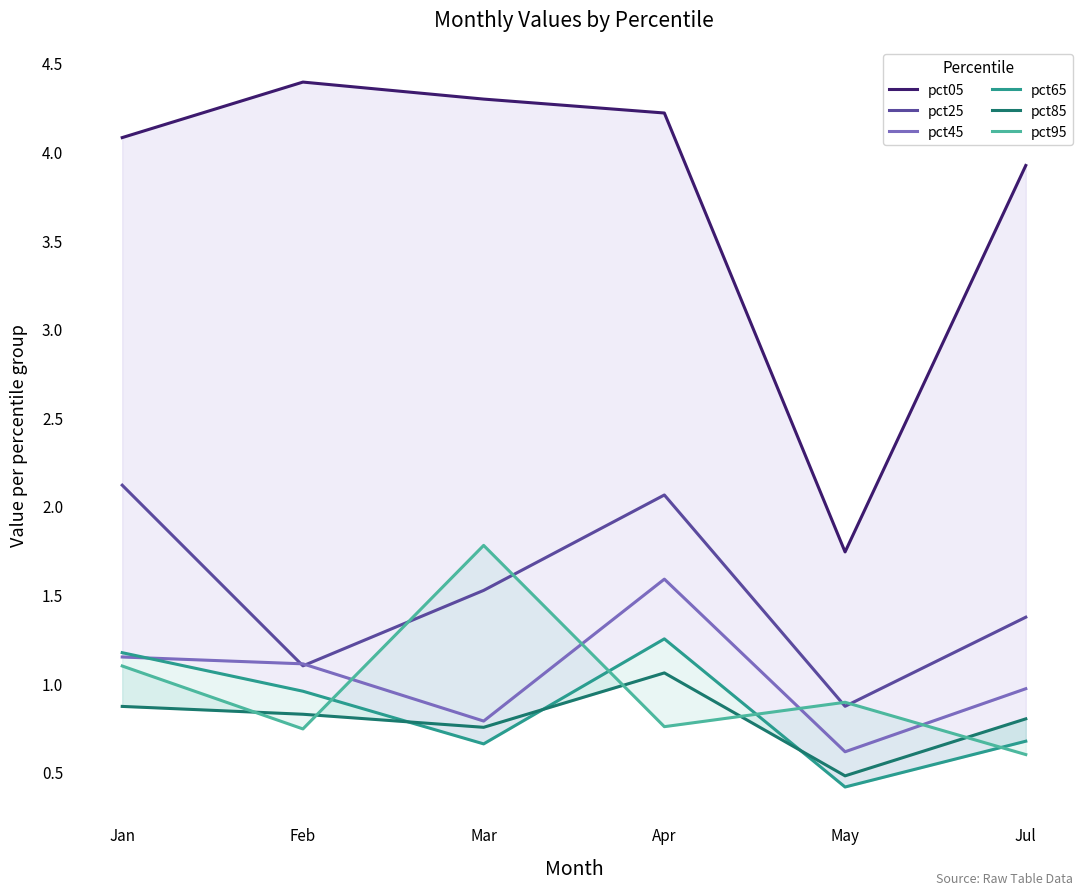

How many intersections are there between pct25 and pct45?

2